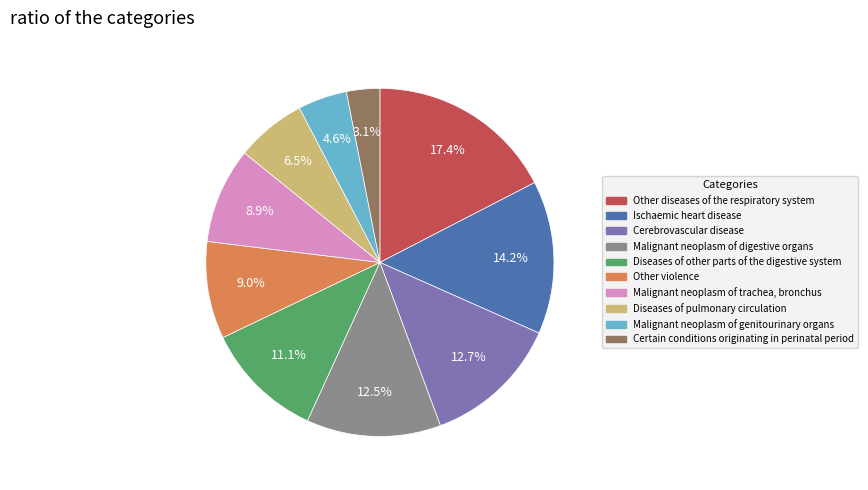

Is there any slice that represents more than half of the pie?

No